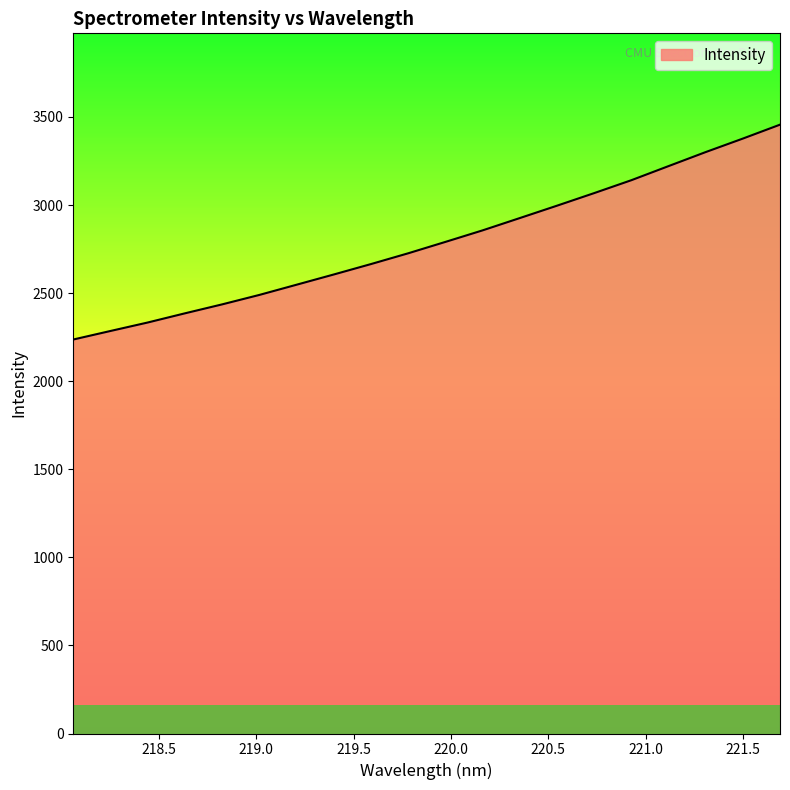

What is the greatest value displayed?

3456.1